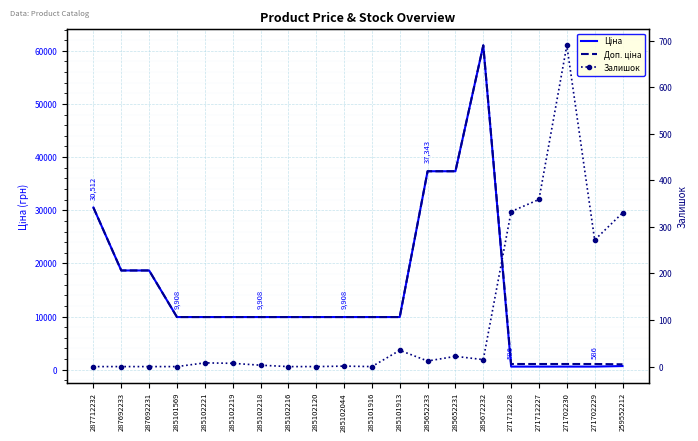

Reading left to right, what are all the values shown in this chart?

Ціна: 287712232=30512.3	287692233=18671.5	287692231=18671.5	285101569=9908.5	285102221=9908.5	285102219=9908.5	285102218=9908.5	285102216=9908.5	285102120=9908.5	285102044=9908.5	285101916=9908.5	285101913=9908.5	285652233=37343.0	285652231=37343.0	285672232=61024.7	271712228=586.0	271712227=586.0	271702230=586.0	271702229=586.0	259552212=689.1
Доп. ціна: 287712232=30512.3	287692233=18671.5	287692231=18671.5	285101569=9908.5	285102221=9908.5	285102219=9908.5	285102218=9908.5	285102216=9908.5	285102120=9908.5	285102044=9908.5	285101916=9908.5	285101913=9908.5	285652233=37343.0	285652231=37343.0	285672232=61024.7	271712228=1074.5	271712227=1074.5	271702230=1074.5	271702229=1074.5	259552212=1017.8
Залишок: 287712232=0.0	287692233=0.0	287692231=0.0	285101569=0.0	285102221=8.0	285102219=7.0	285102218=3.0	285102216=0.0	285102120=0.0	285102044=1.0	285101916=0.0	285101913=35.0	285652233=12.0	285652231=22.0	285672232=15.0	271712228=333.0	271712227=359.0	271702230=690.0	271702229=272.0	259552212=330.0